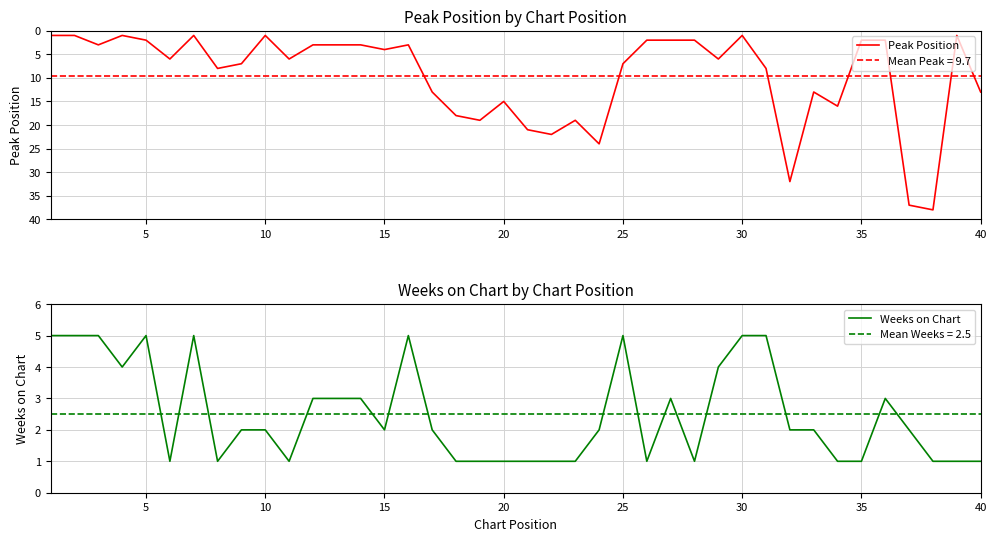

The Weeks on Chart series shows 1 at 10. True or false?

False